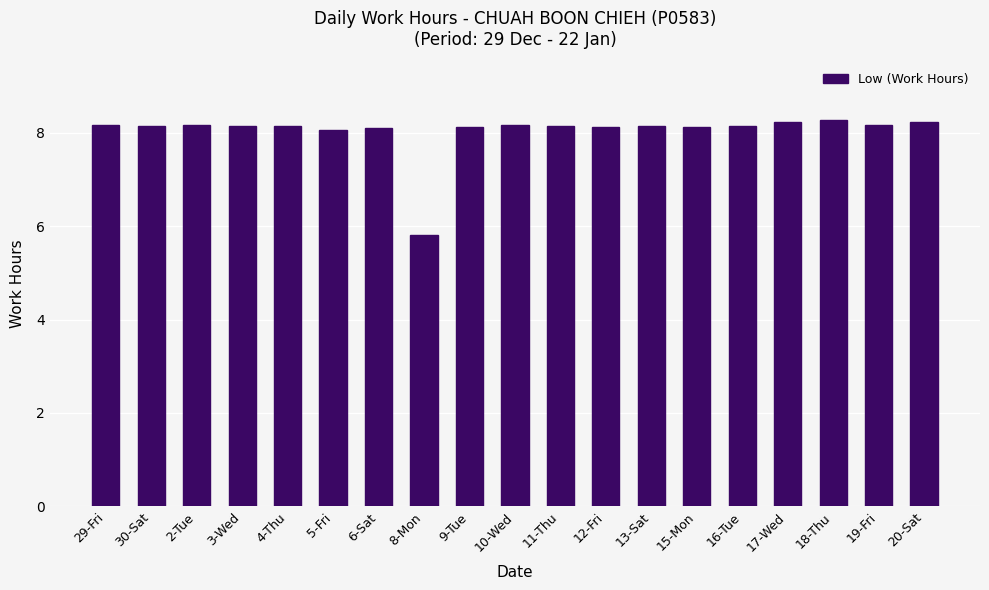

Count the number of categories in the chart.

19